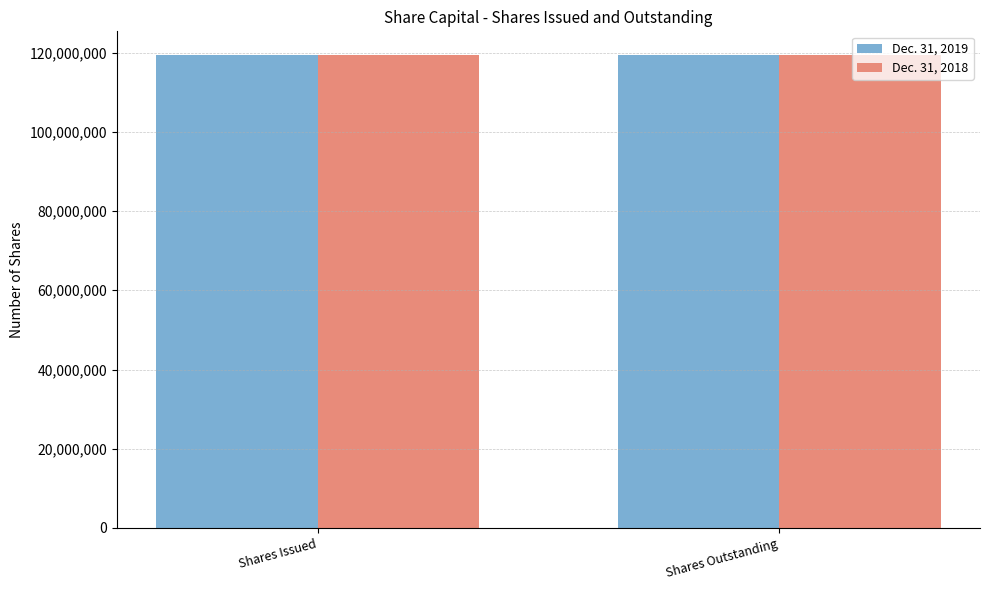

What is the sum of all Dec. 31, 2019 values?

238782620